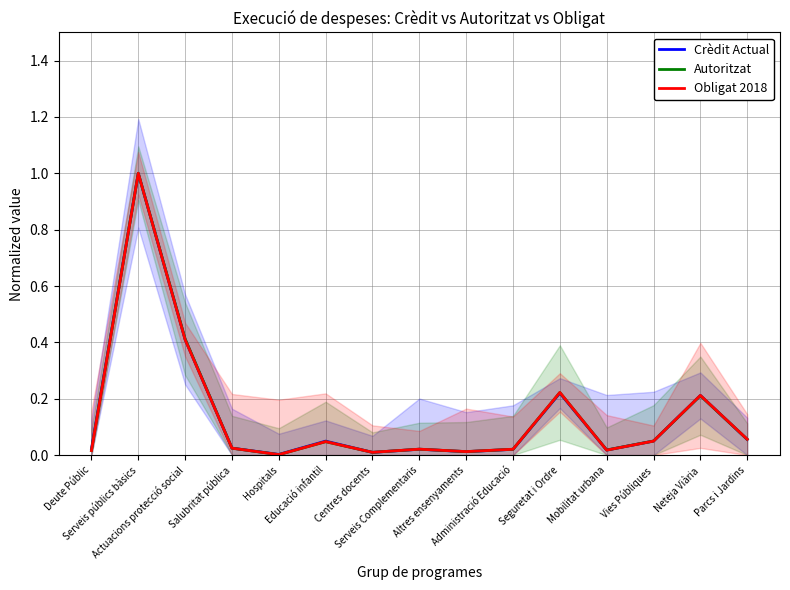

What is the label of the 6th point from the left?

Educació infantil